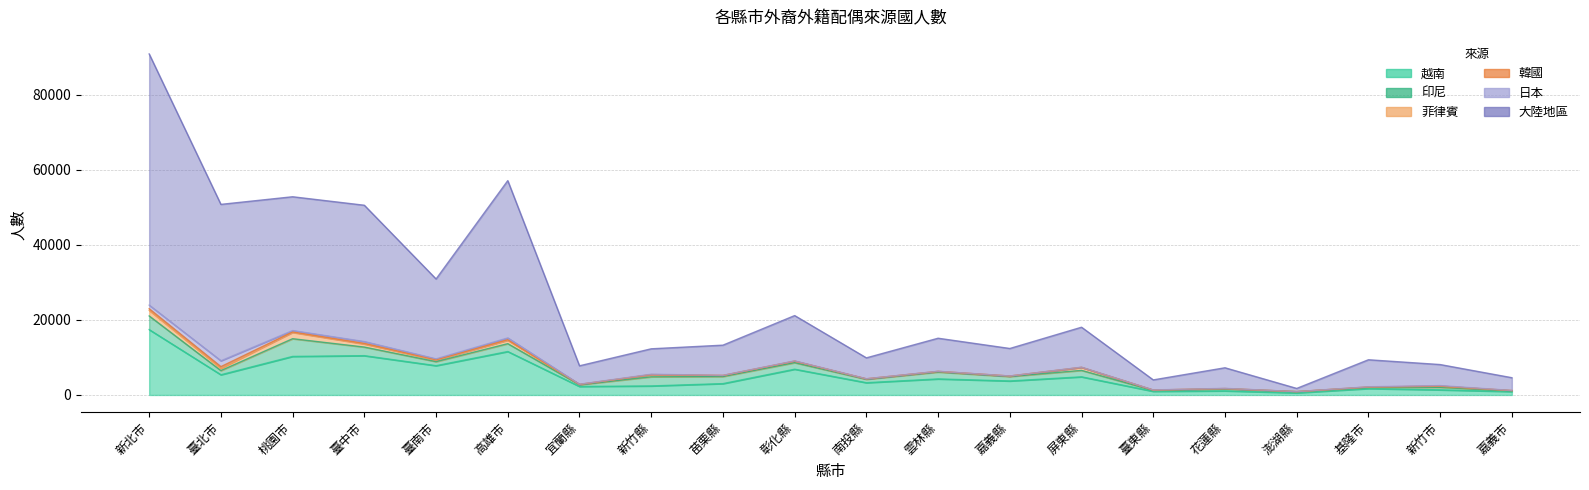

Where is 印尼 nearest to the value 2454?

新竹縣